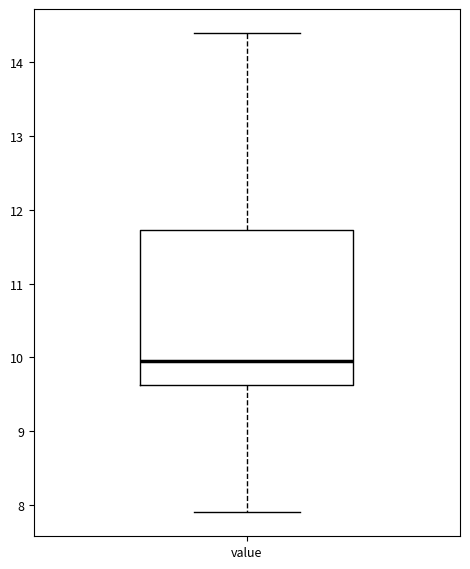

Read this box plot against the y-axis: the position of the median line, the range covered by the box, and the ends of both whiskers. The values are not printed on the chart, so give them approximately, as read against the axis.

median 10.0, box 9.6 to 11.7, whiskers 7.9 to 14.4